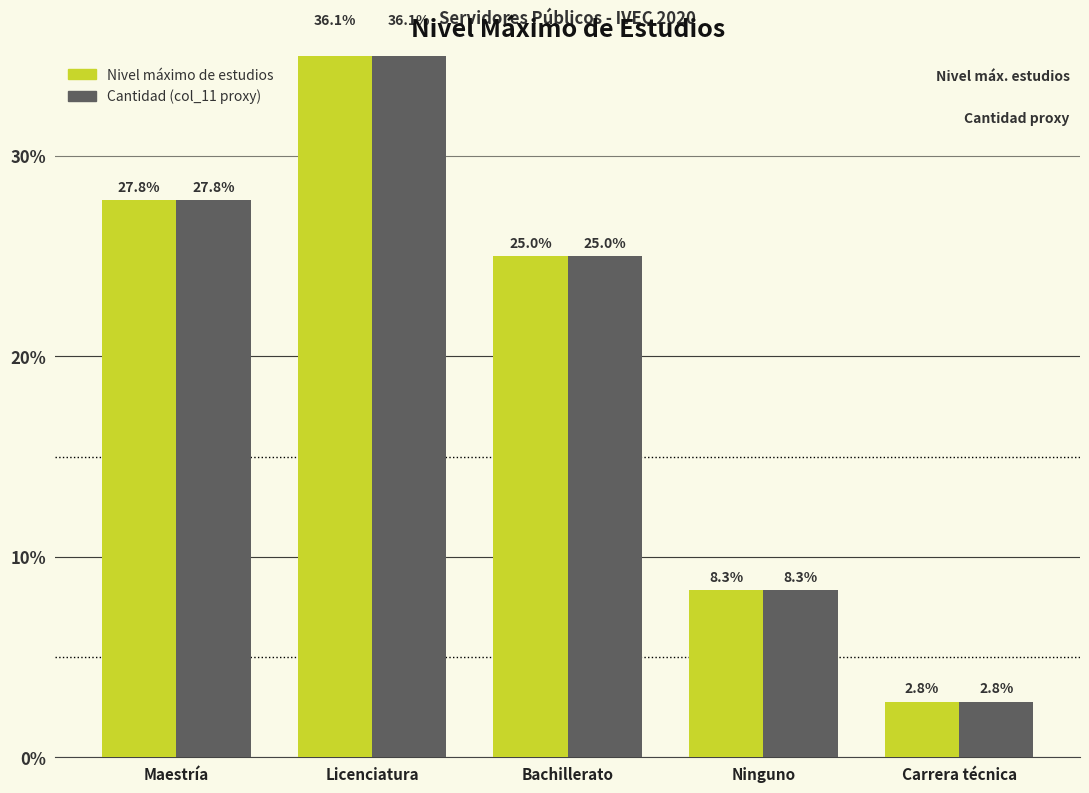

What is the total value across all series at Bachillerato?

50.0